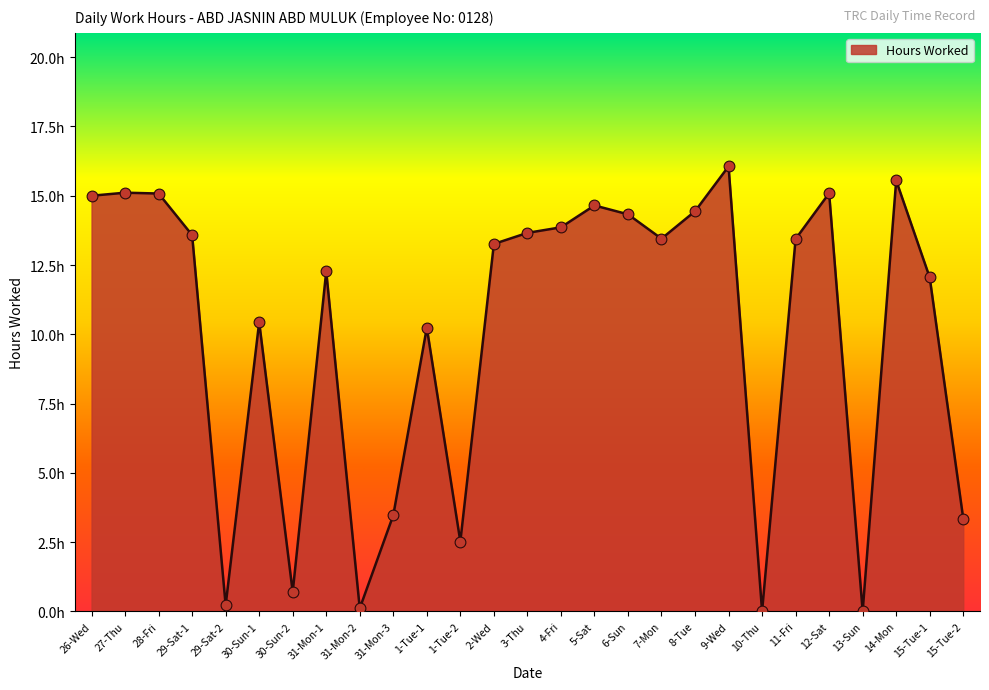

Which has a higher value, 13-Sun or 11-Fri?

11-Fri